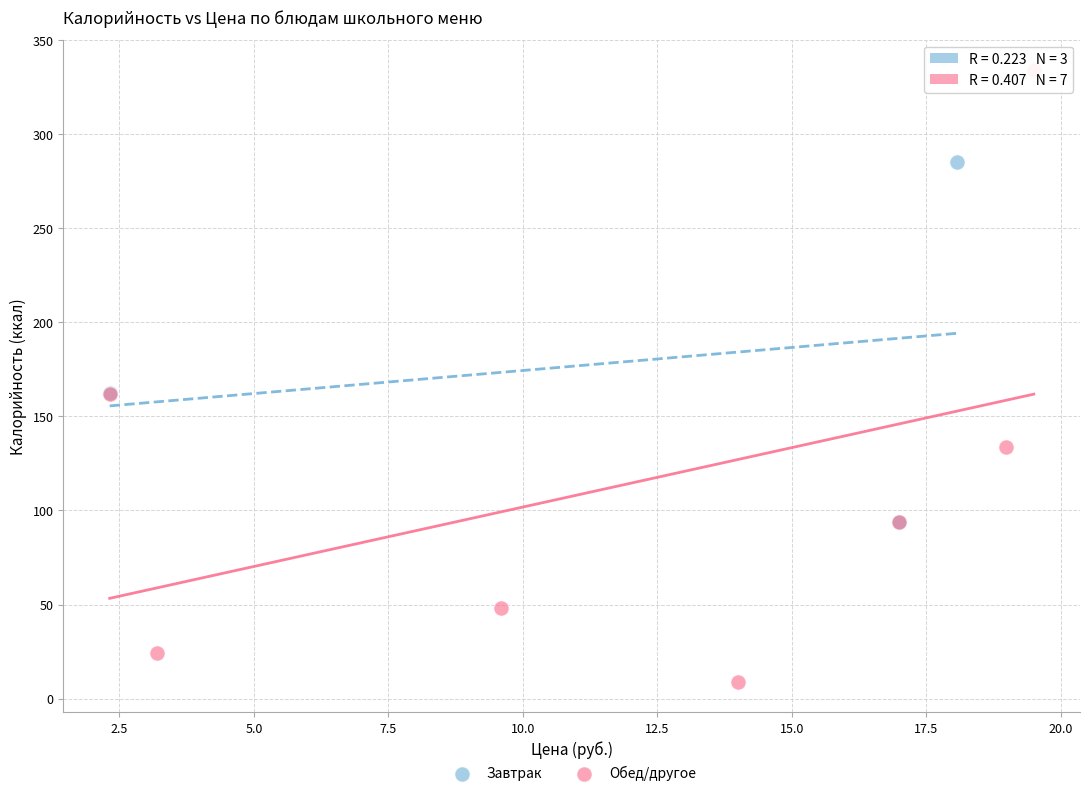

Which series contains the highest Y value?

Обед/другое